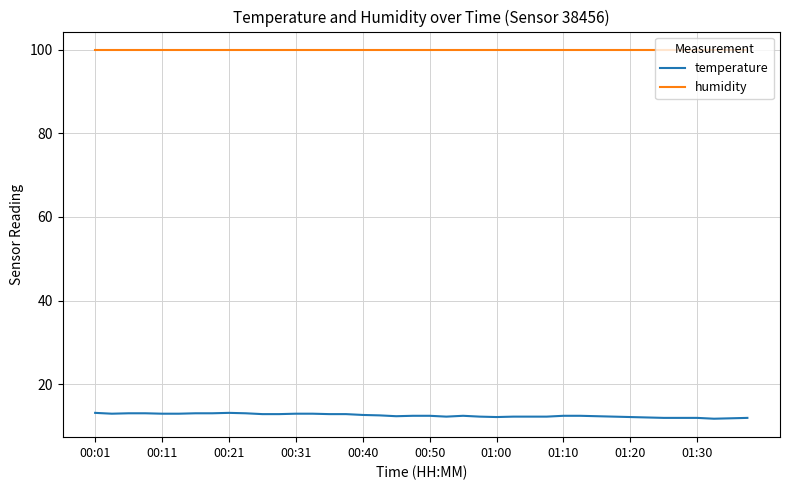

Which series has the largest range (max minus min)?

temperature